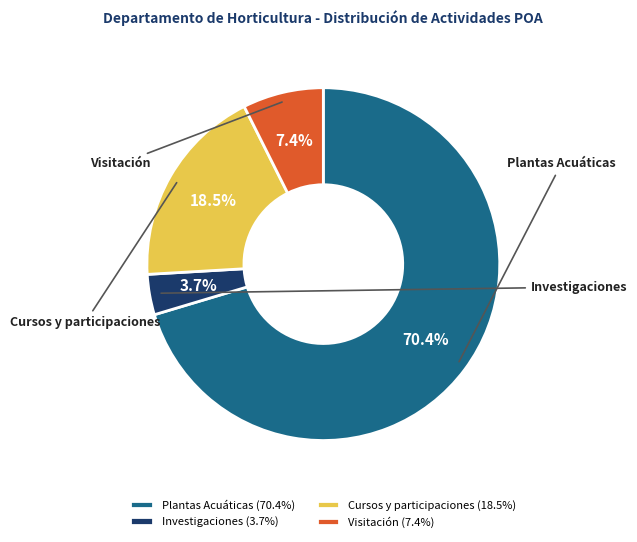

How many segments does this pie chart have?

4